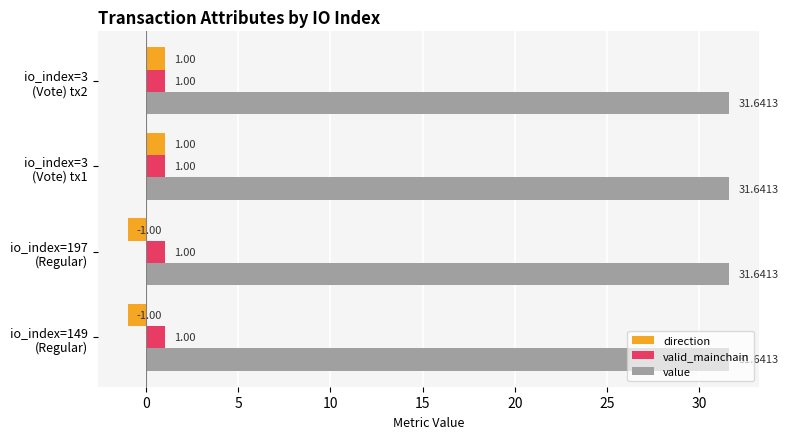

At how many categories does at least one series exceed 12?

4